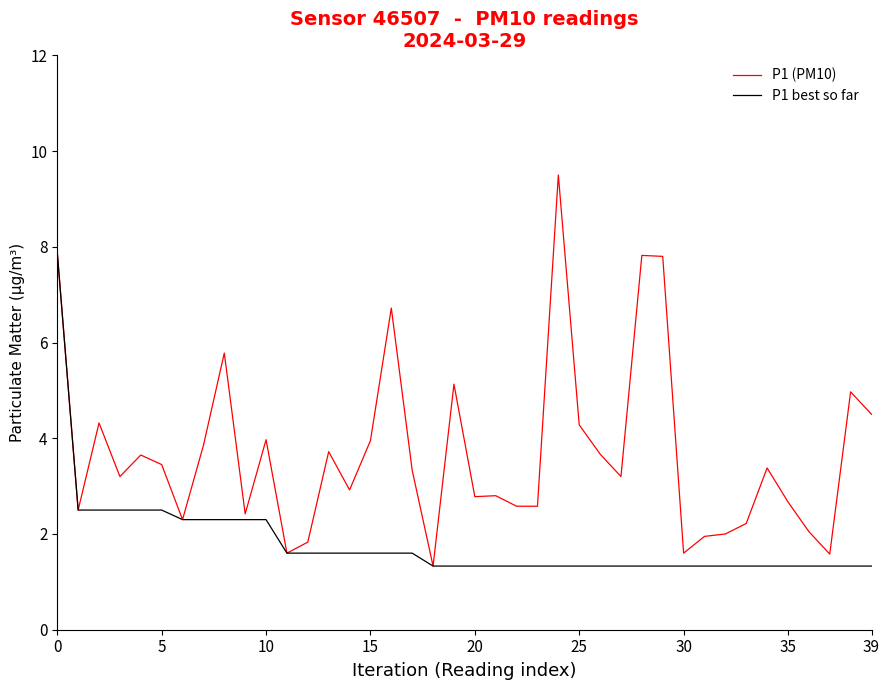

What is the maximum value shown in the chart?

9.5